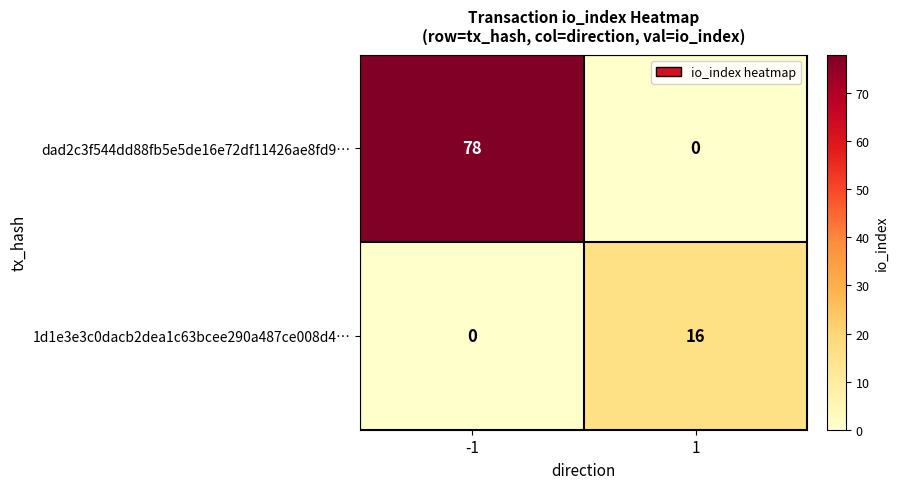

The value of 1d1e3e3c0dacb2dea1c63bcee290a487ce008d4… at -1 is 0. True or false?

True